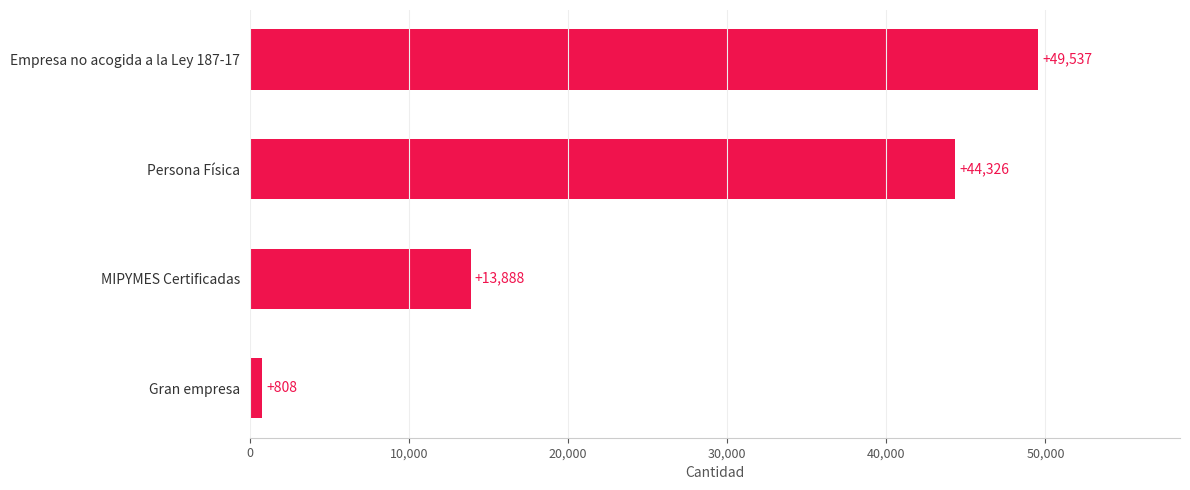

The chart shows a value of 13888 at MIPYMES Certificadas. True or false?

True